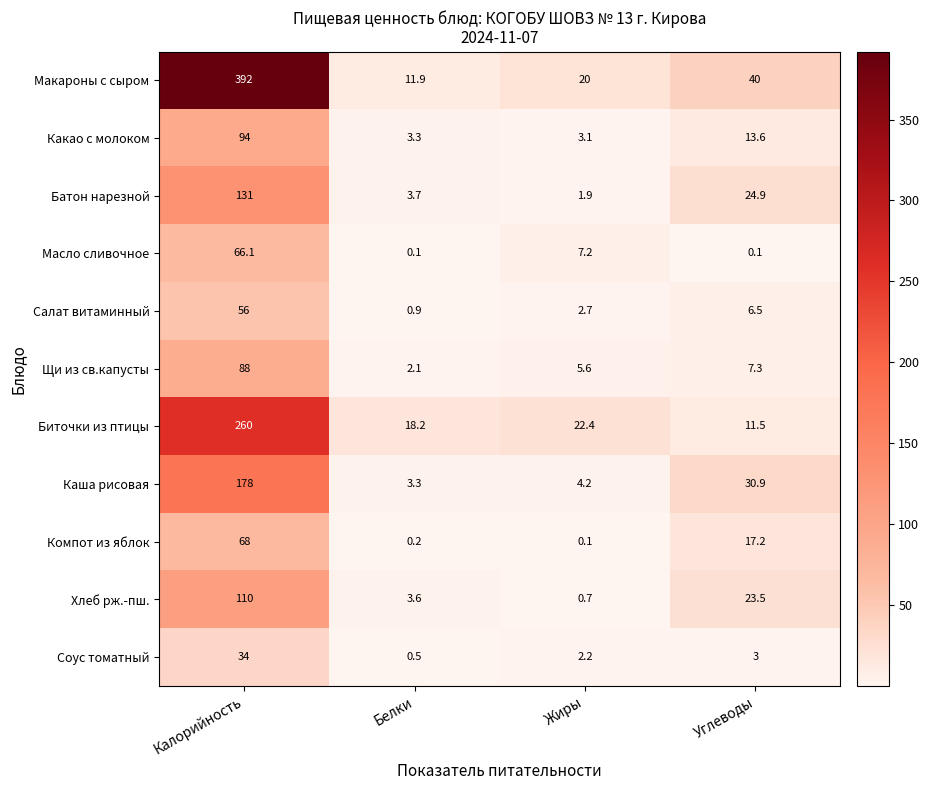

The value of Компот из яблок at Жиры is 0.1. True or false?

True